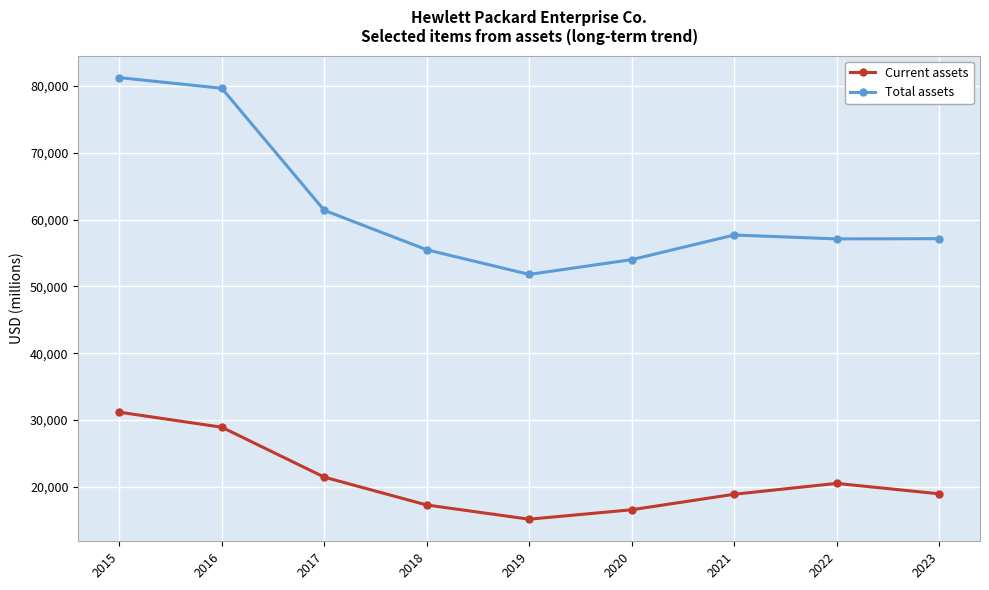

True or false: Total assets has more than 0 interior local peaks.

True